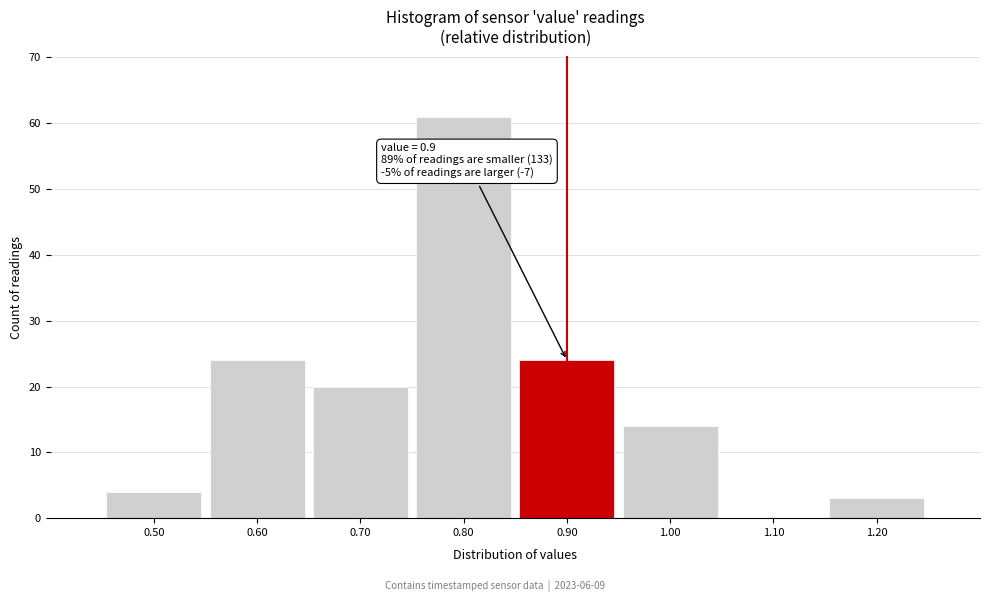

Over which range of the x-axis is the bar tallest?

0.75 to 0.85